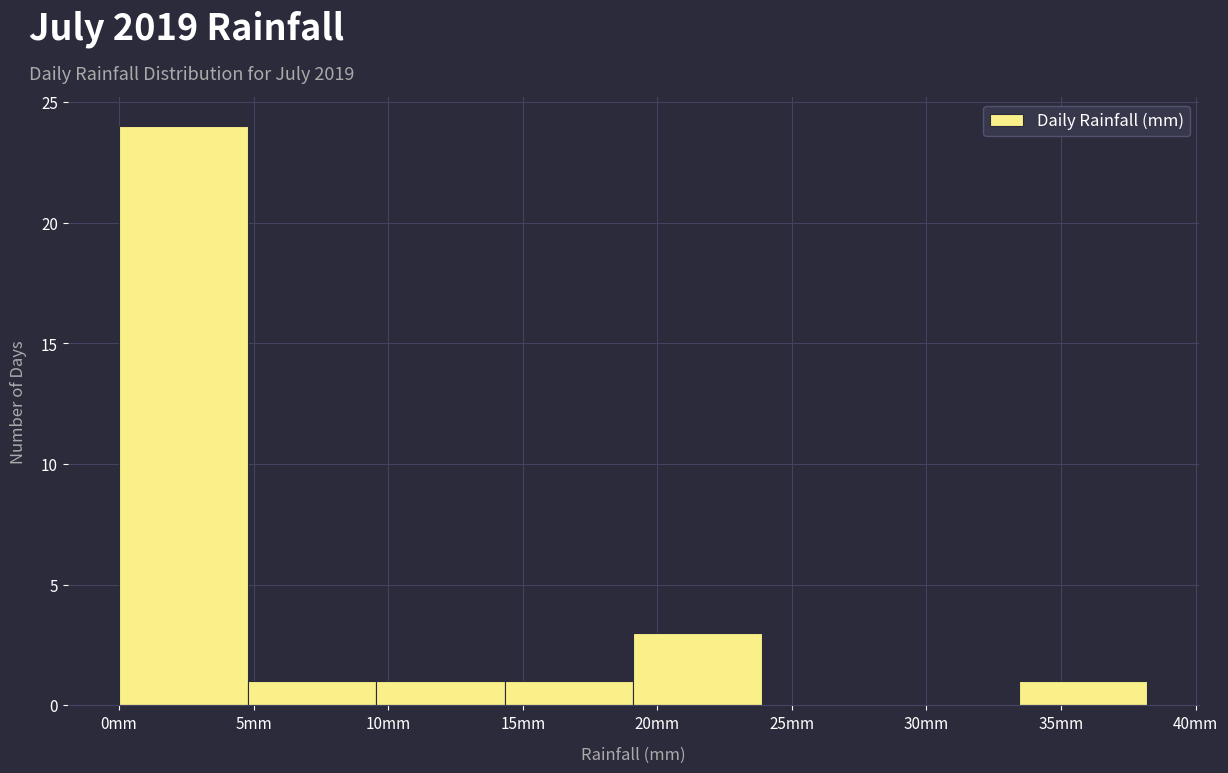

How tall is the bar that spans 14.5 to 19.0 on the x-axis? Neither the bar edges nor the heights are printed on the chart, so give them approximately, as read against the axes.

1